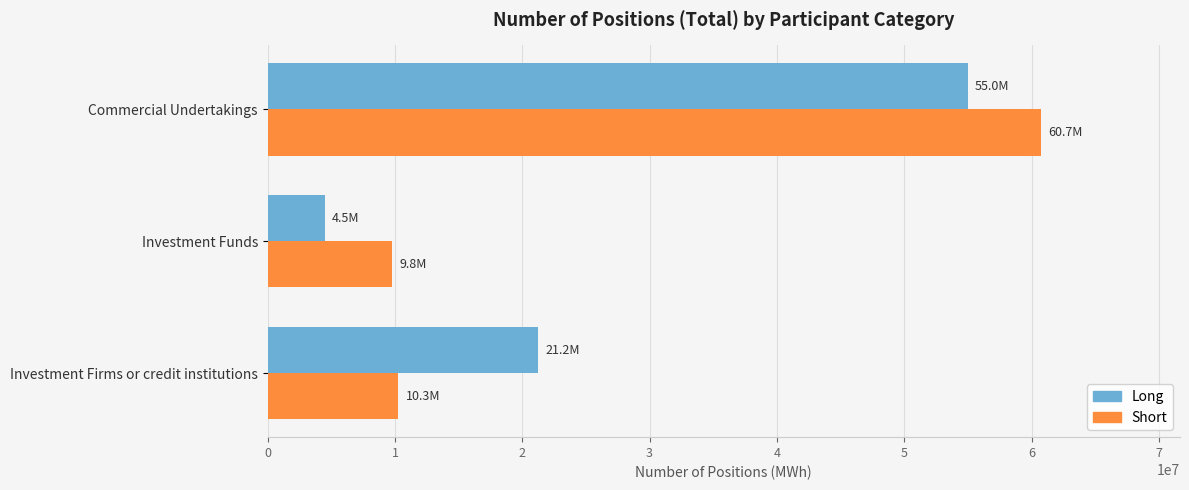

Which series has the widest spread of values?

Short